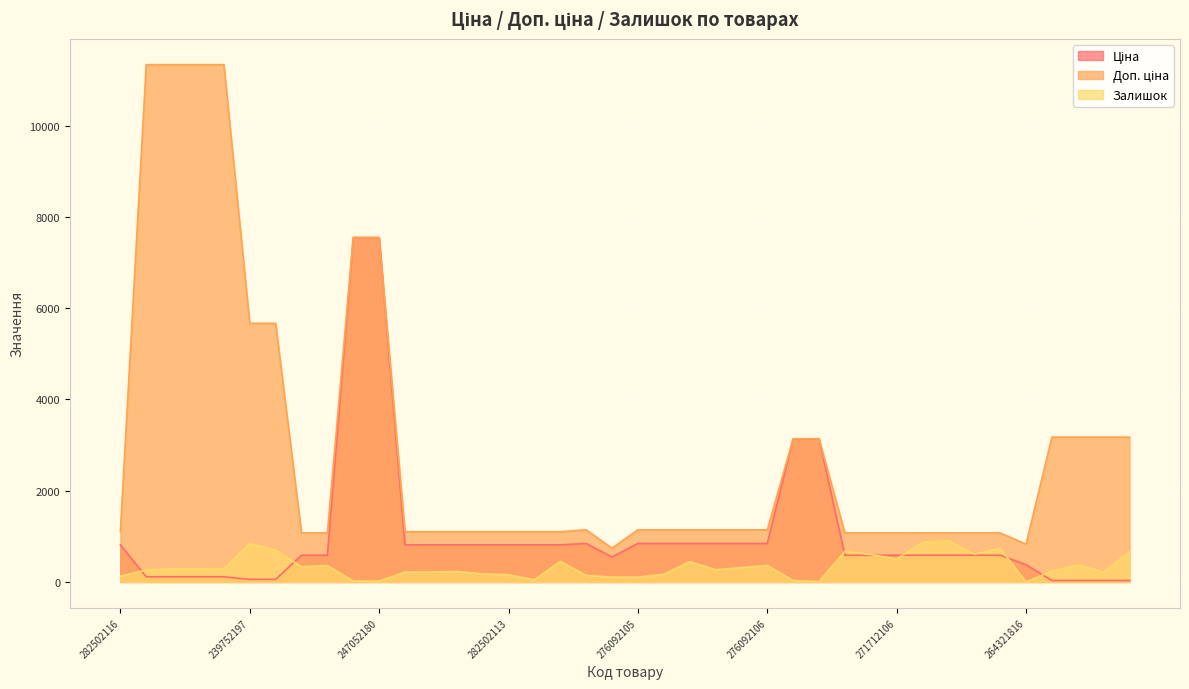

Where is the first local minimum for Ціна?

276092107